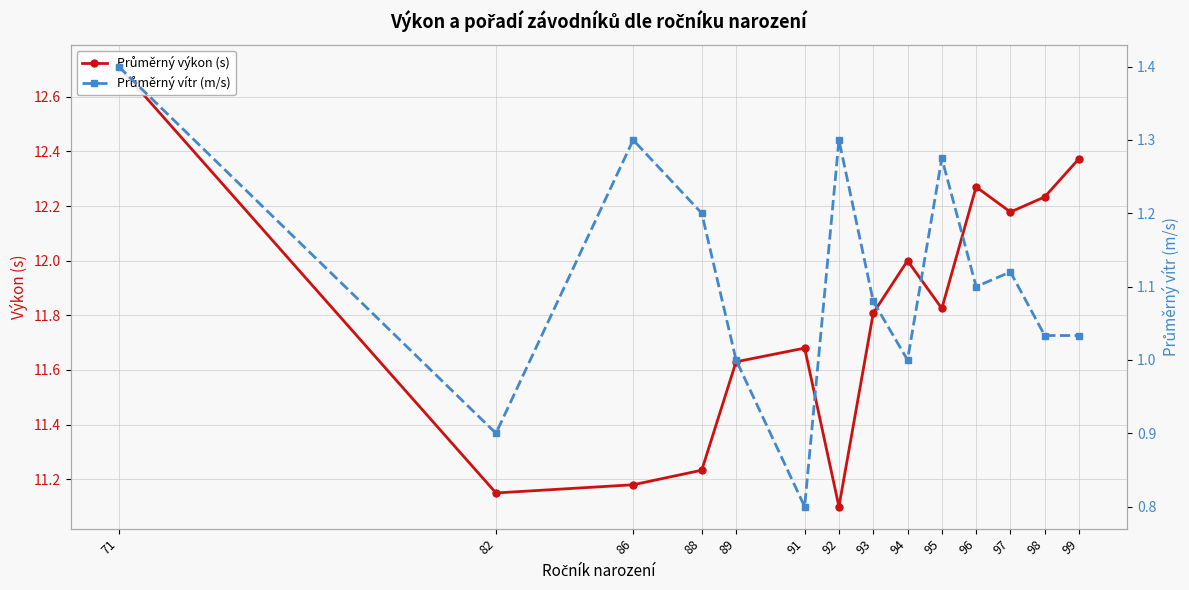

List the series in order of their peak value, lowest first.

Průměrný vítr (m/s), Průměrný výkon (s)